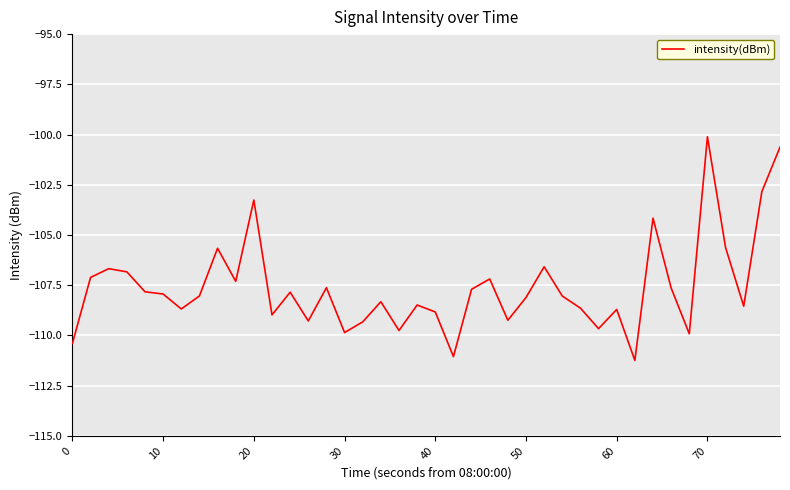

What is the difference between the maximum and minimum values?

11.1